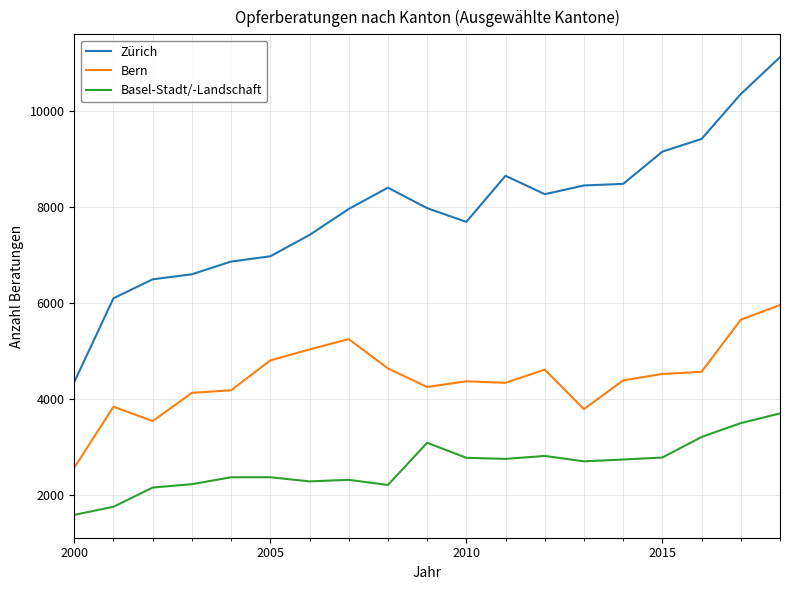

What is the difference between the maximum and minimum values in the Bern series?

3389